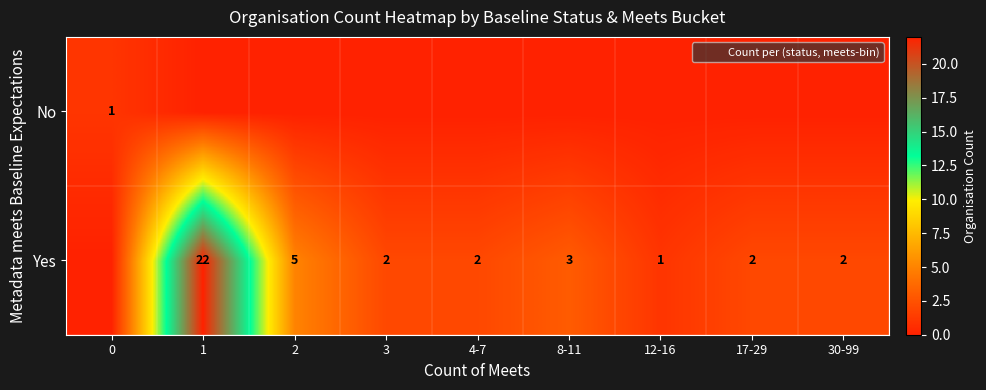

Which has a higher value, 12-16 or 3?

3